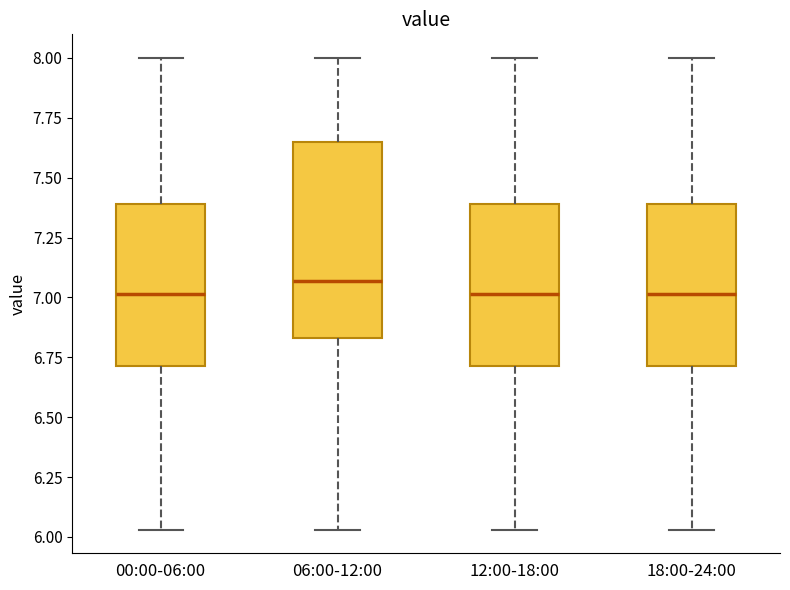

Which box is the tallest, from its lower edge to its upper edge?

06:00-12:00